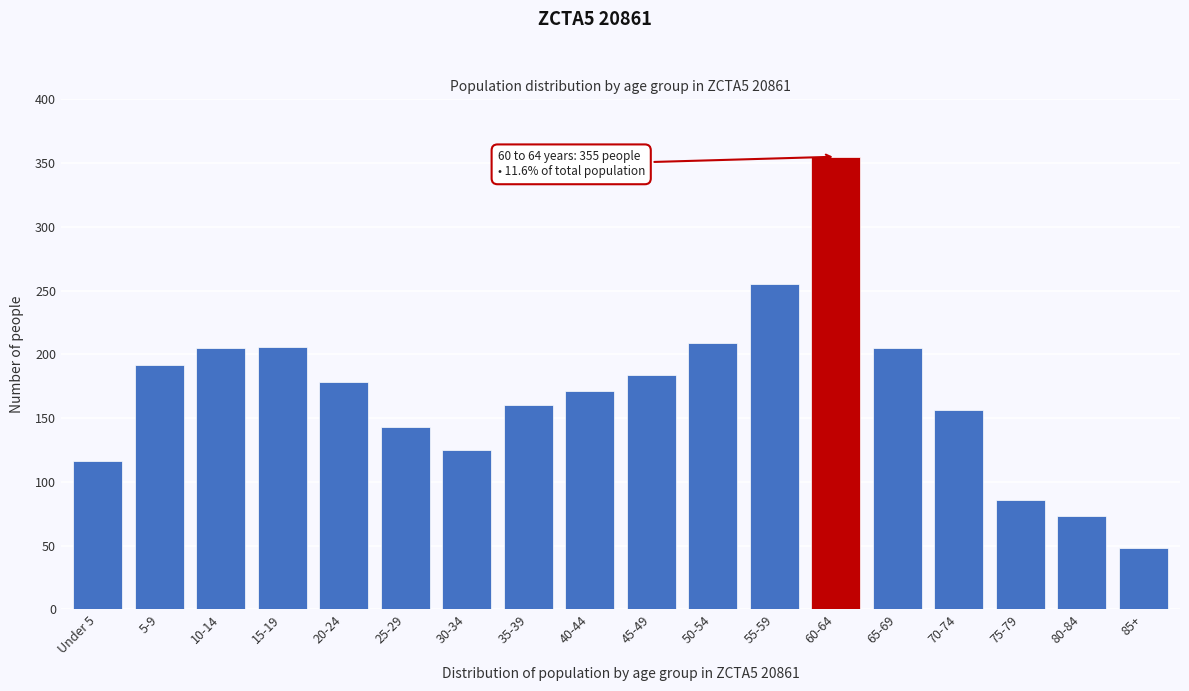

Which category has the highest value across all series?

60-64